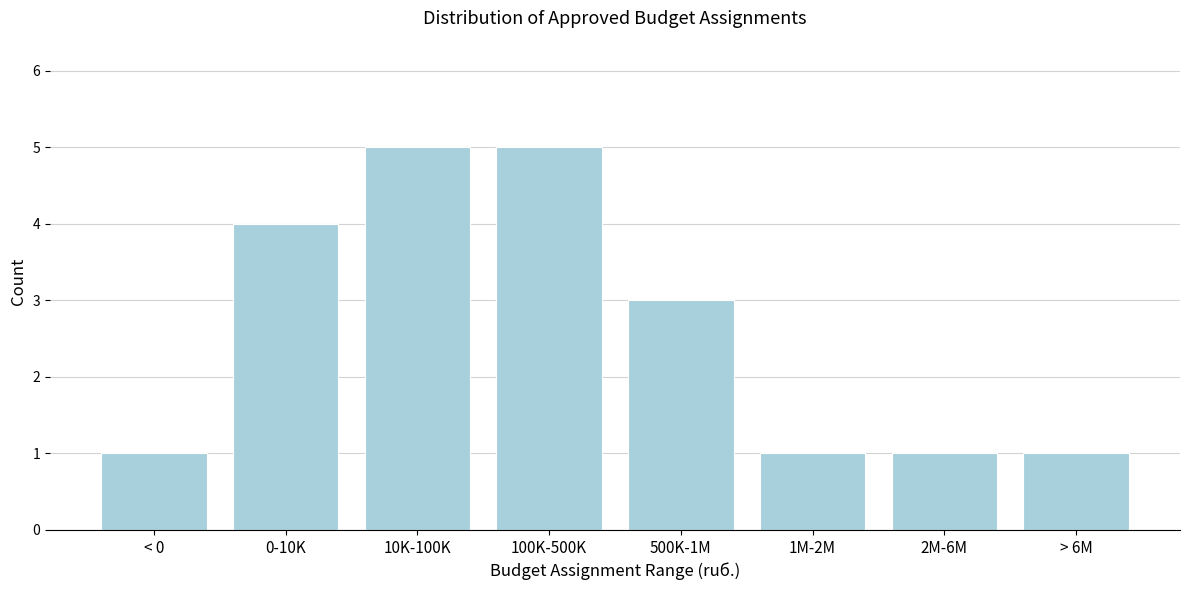

Reading left to right, transcribe all the data shown in this chart.

1	4	5	5	3	1	1	1